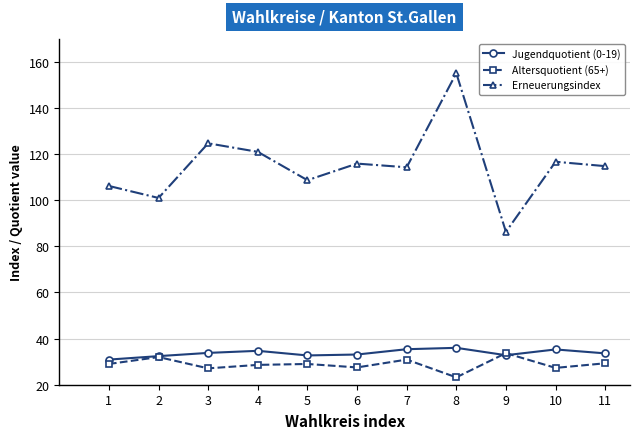

The Jugendquotient (0-19) series shows 33.8 at 3. True or false?

True